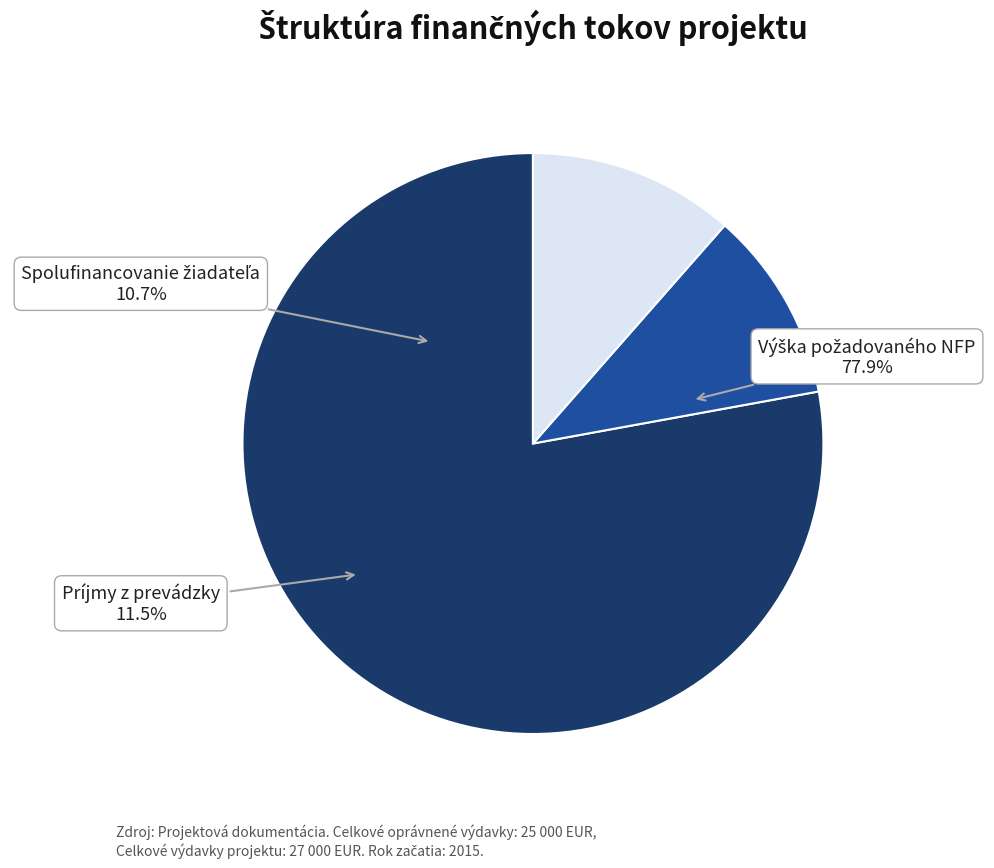

What percentage is the Výška požadovaného NFP slice, to the nearest percent?

78%